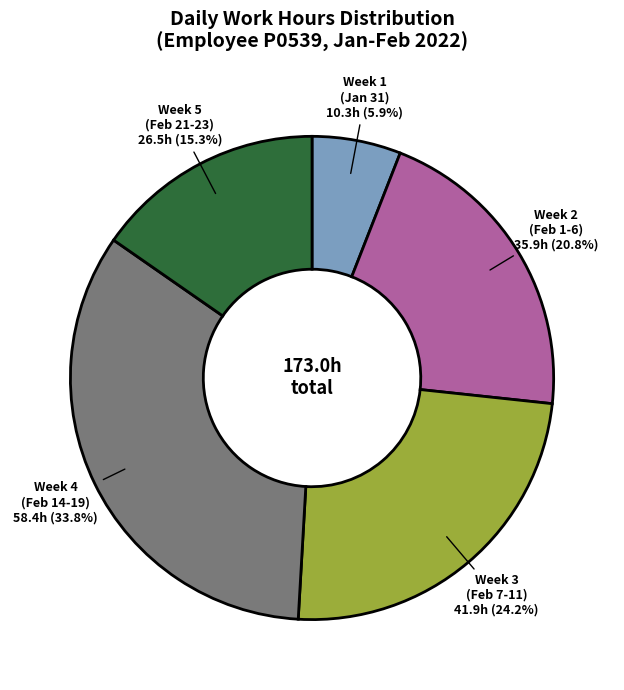

Does any single category account for the majority?

No